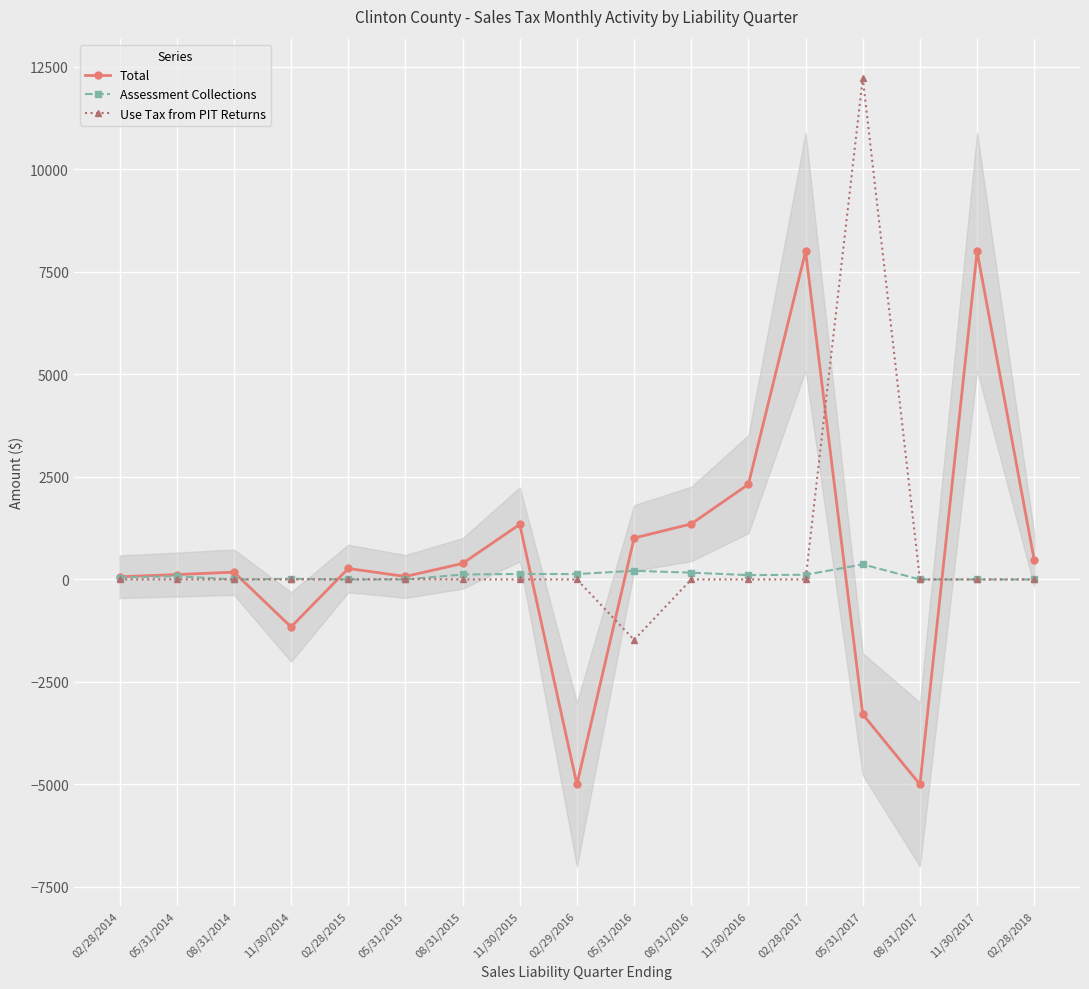

Between 05/31/2014 and 08/31/2014, which is larger?

08/31/2014